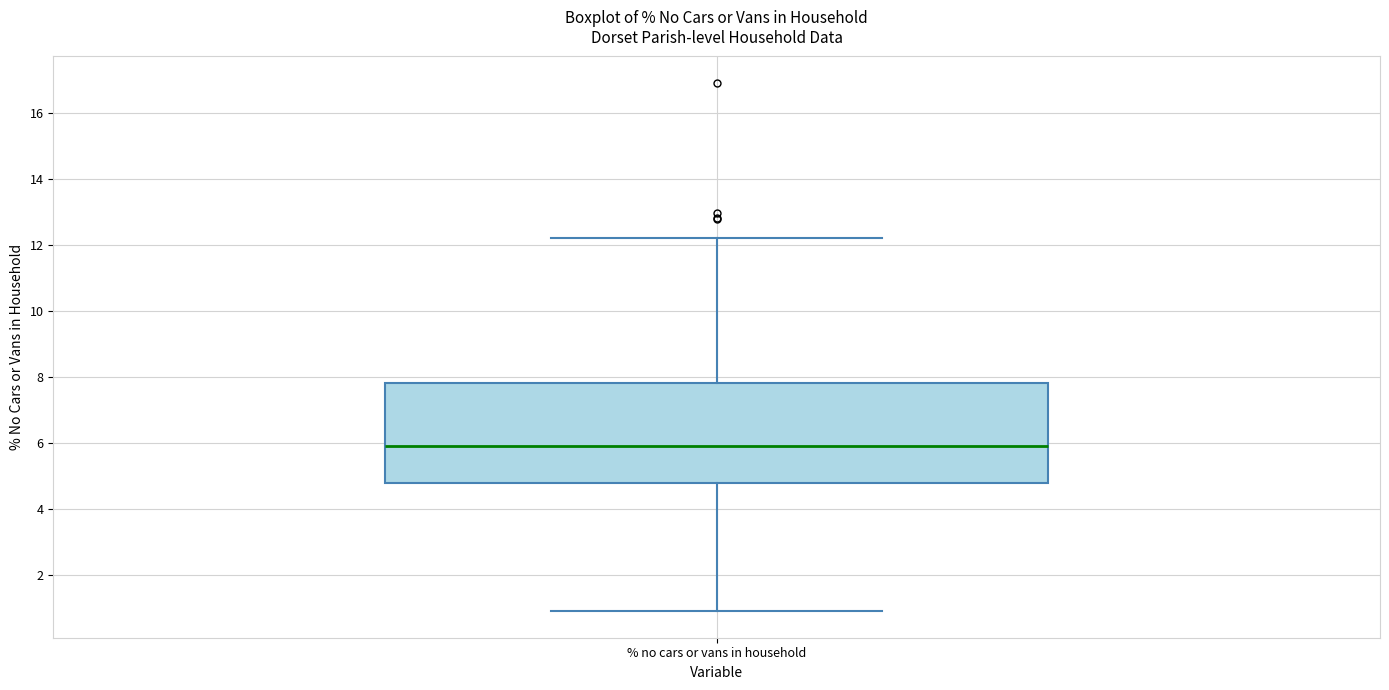

Transcribe this box plot: give where the median line is, the range the box spans, and where the two whiskers end, as read against the y-axis. The values are not printed on the chart, so give them approximately, as read against the axis.

median 6.0, box 4.8 to 7.8, whiskers 1.0 to 12.2